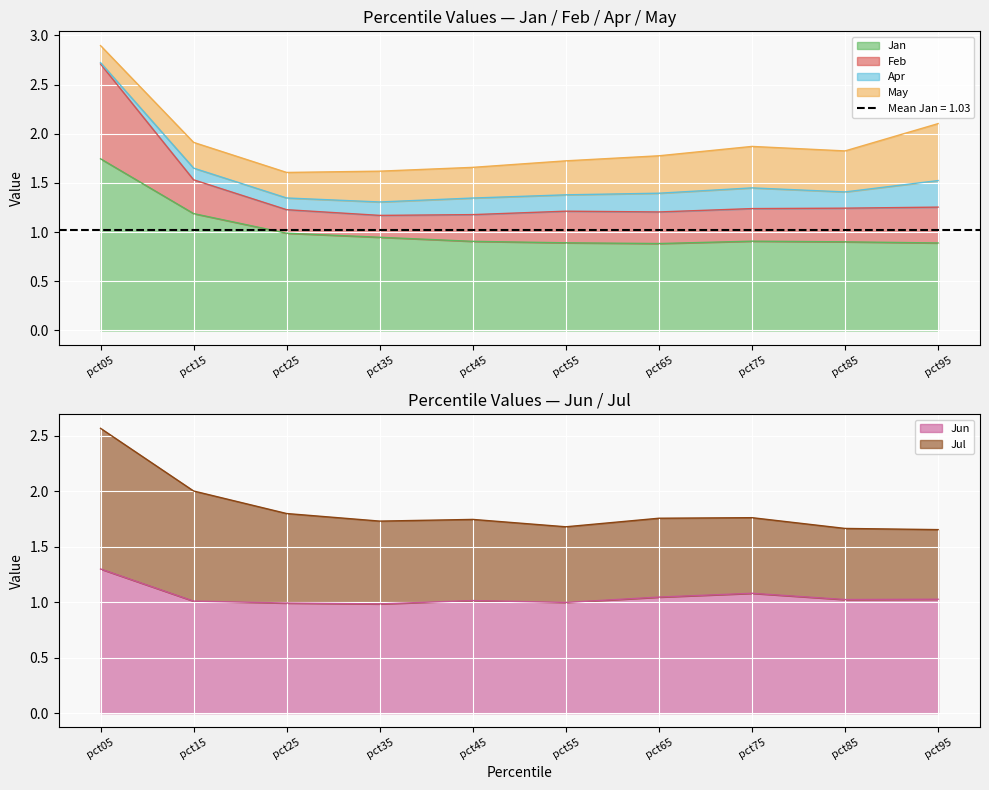

At which category does Feb reach its first local peak?

pct75